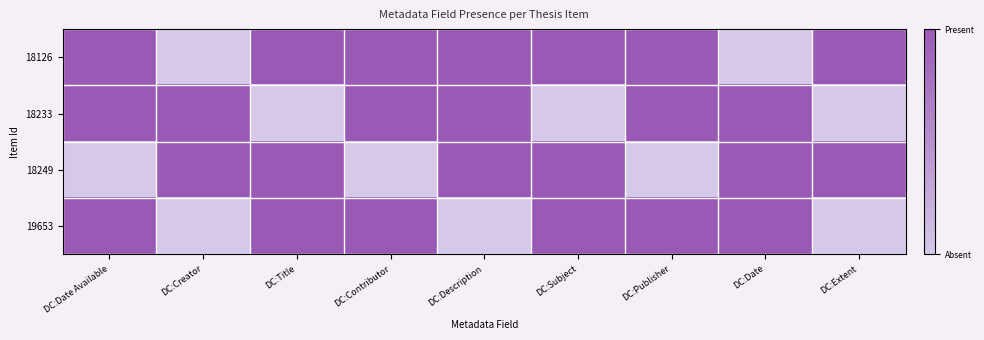

Reading right to left, list all the values displayed in this chart.

18126: DC:Extent=1	DC:Date=0	DC:Publisher=1	DC:Subject=1	DC:Description=1	DC:Contributor=1	DC:Title=1	DC:Creator=0	DC:Date Available=1
18233: DC:Extent=0	DC:Date=1	DC:Publisher=1	DC:Subject=0	DC:Description=1	DC:Contributor=1	DC:Title=0	DC:Creator=1	DC:Date Available=1
18249: DC:Extent=1	DC:Date=1	DC:Publisher=0	DC:Subject=1	DC:Description=1	DC:Contributor=0	DC:Title=1	DC:Creator=1	DC:Date Available=0
19653: DC:Extent=0	DC:Date=1	DC:Publisher=1	DC:Subject=1	DC:Description=0	DC:Contributor=1	DC:Title=1	DC:Creator=0	DC:Date Available=1